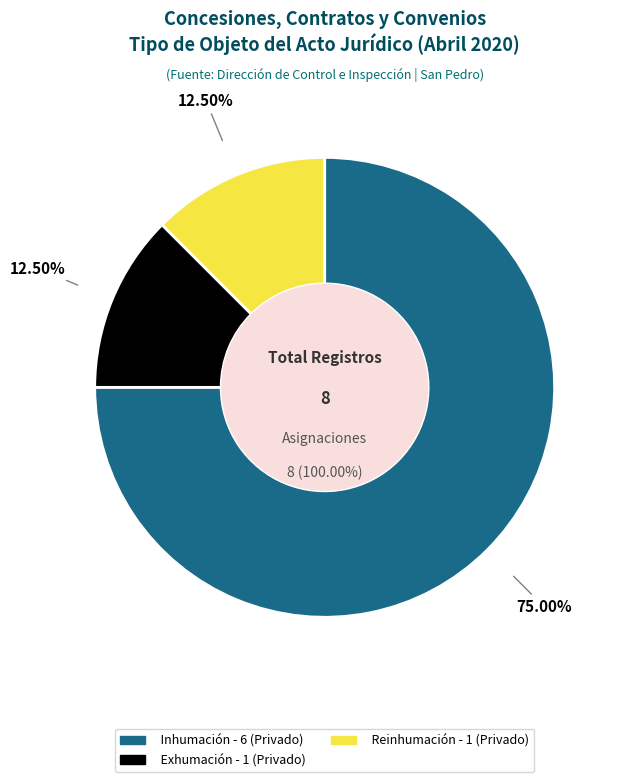

To the nearest percent, what percentage of the pie is Reinhumación?

12%